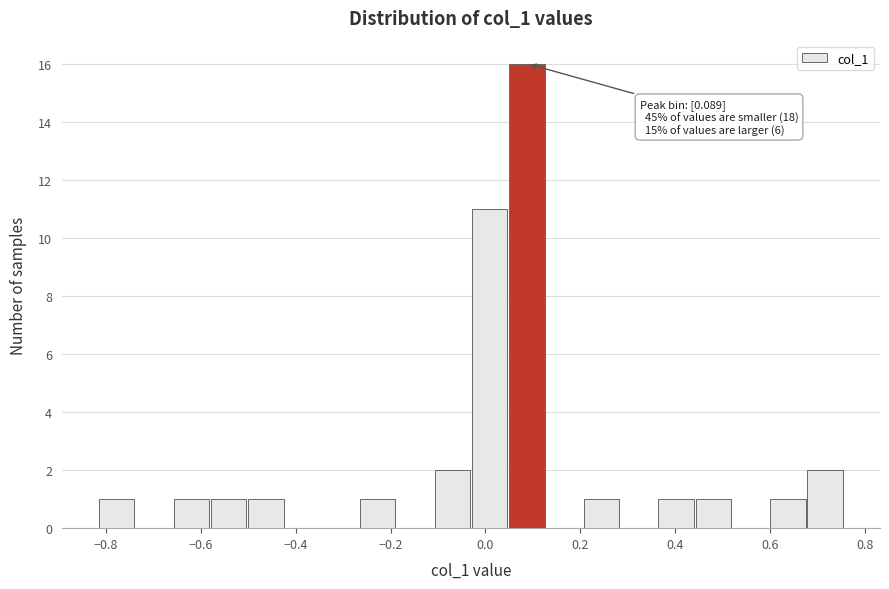

Read against the x-axis, roughly where is the centre of the tallest bar?

0.08